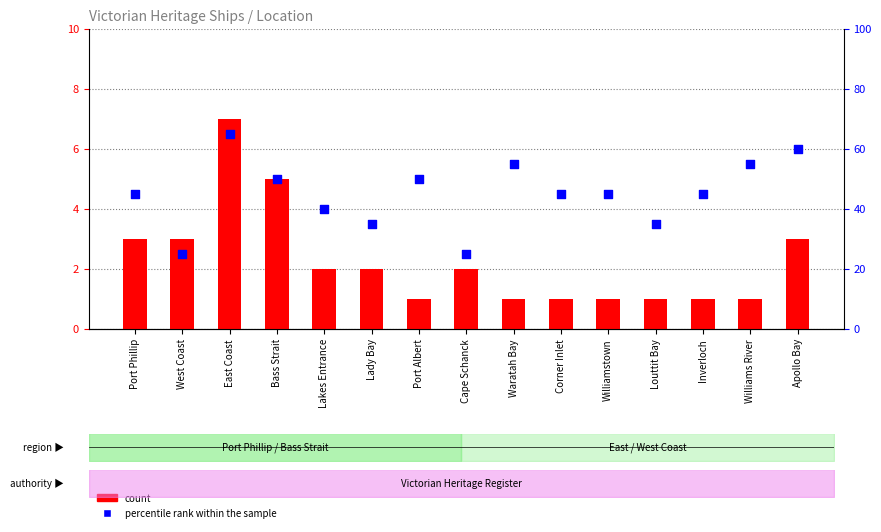

Which series reaches the minimum Y coordinate?

count